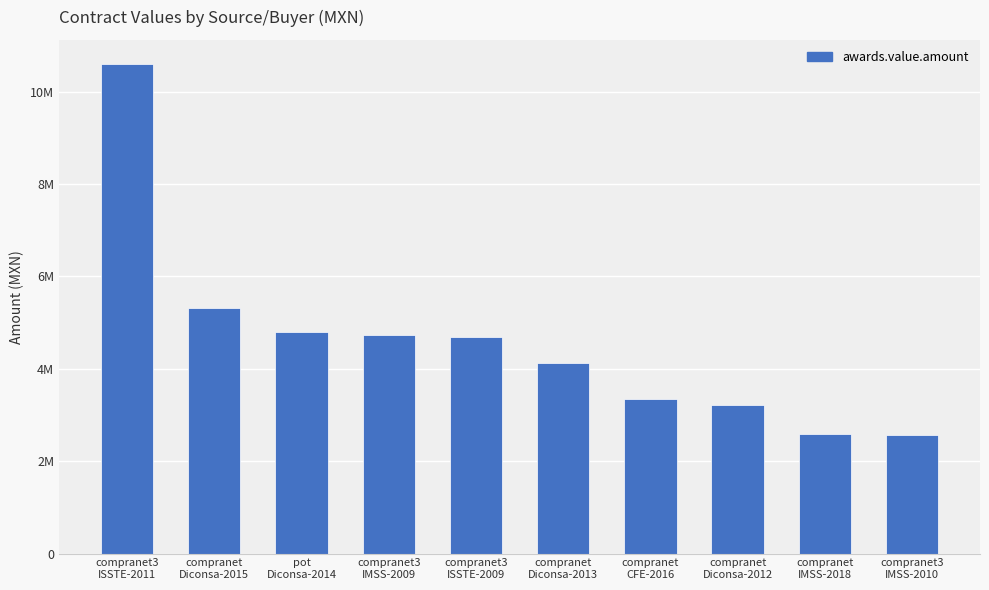

Are the bars horizontal?

No